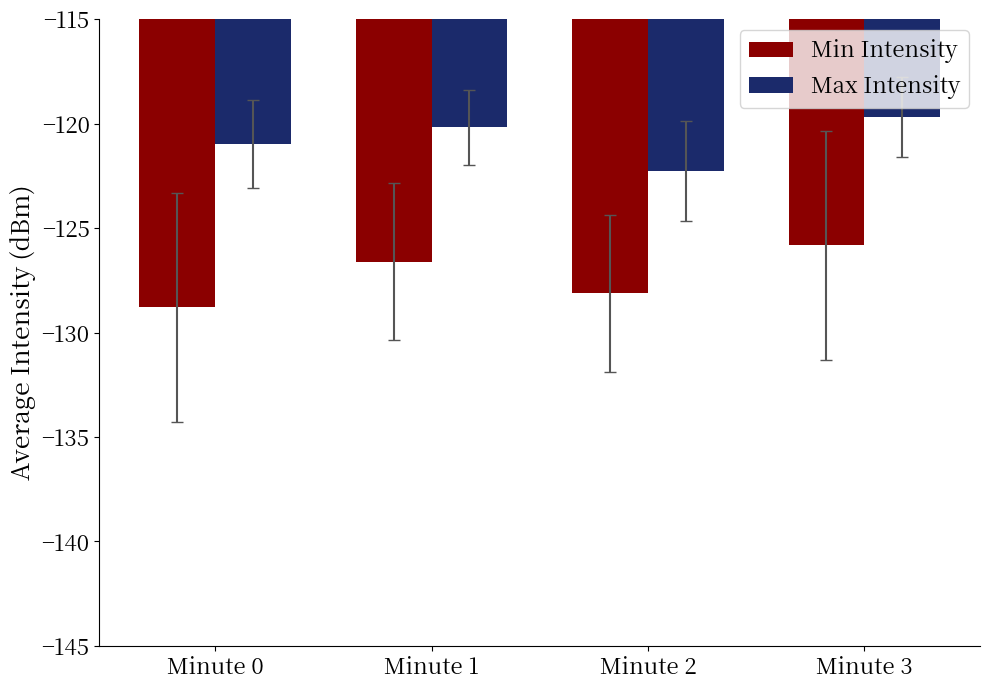

Rank the series by their maximum value, from highest to lowest.

Max Intensity, Min Intensity